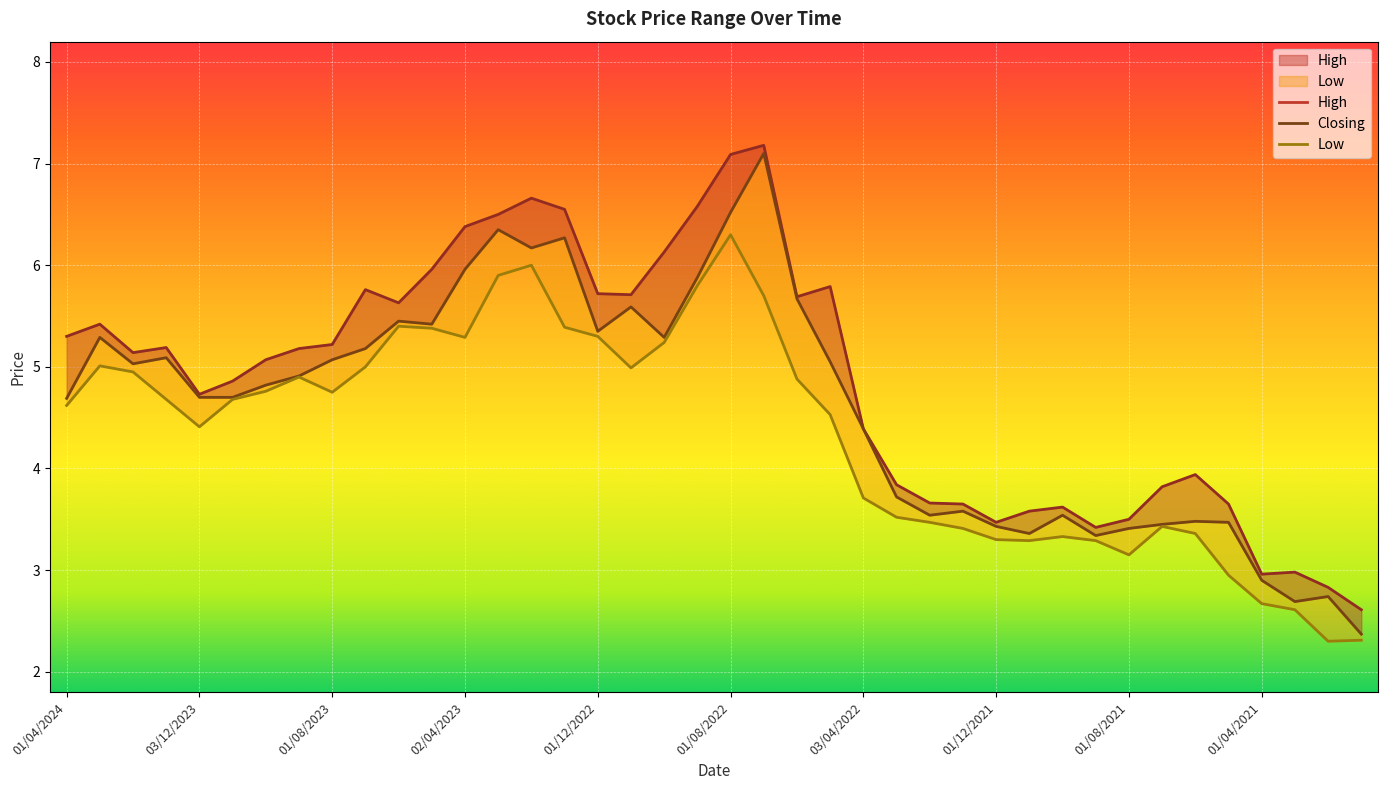

What is the sum of the Closing values at 01/12/2021 and 01/12/2022?

8.8